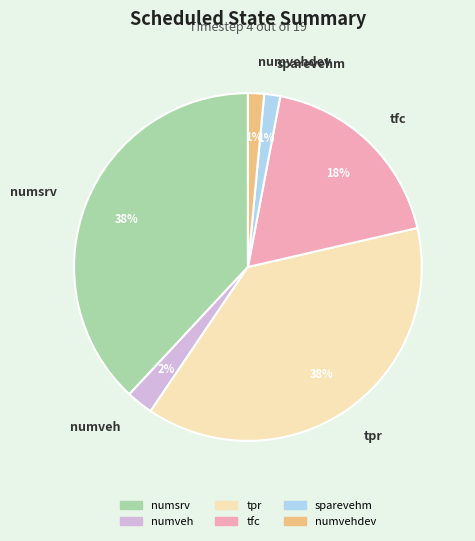

Is there any slice that represents more than half of the pie?

No